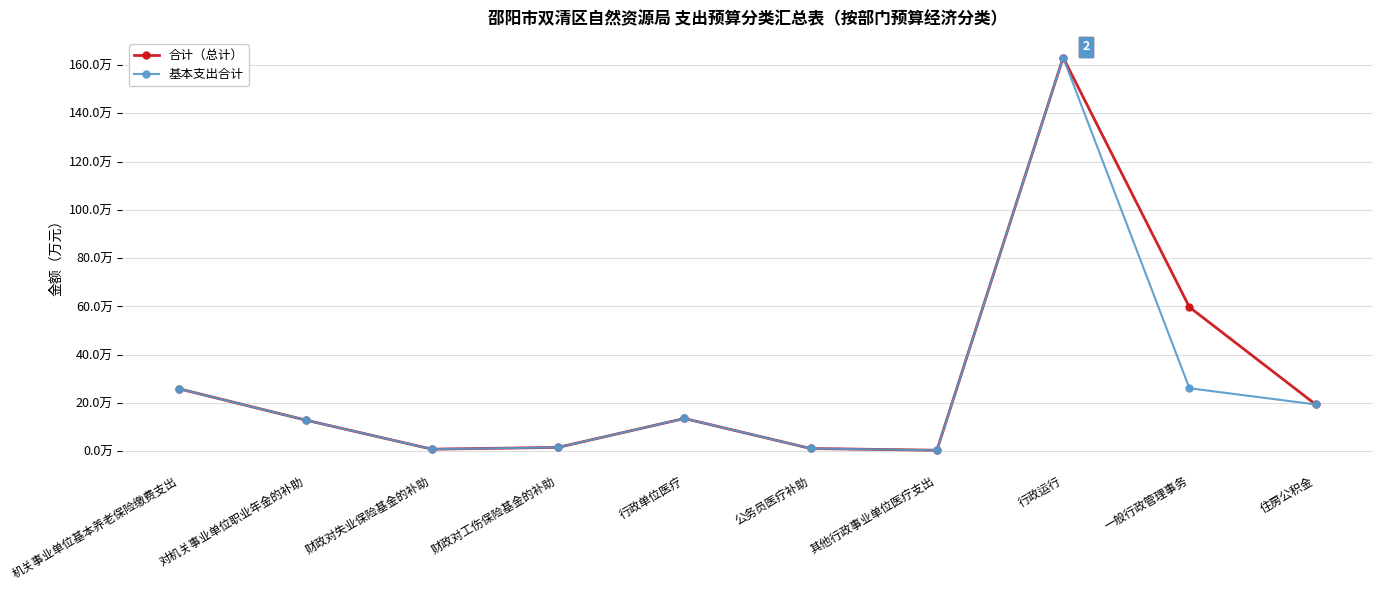

Where does the 基本支出合计 series first go above 13?

机关事业单位基本养老保险缴费支出